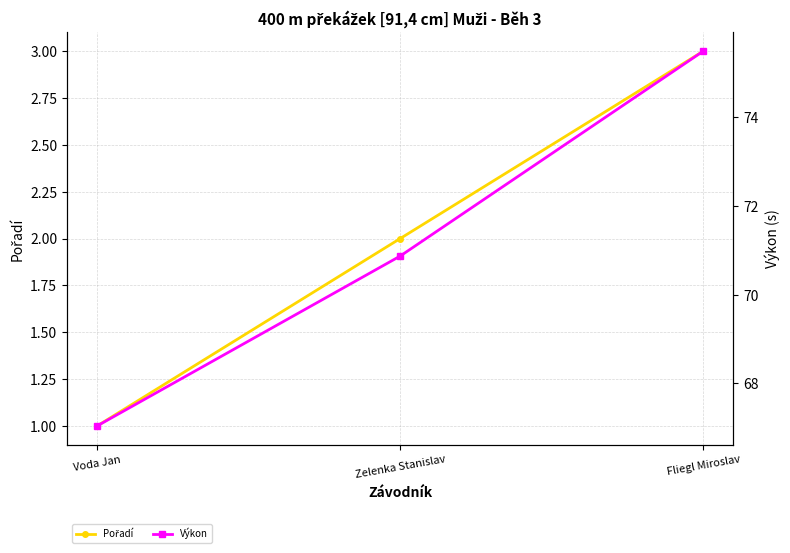

What is the total value across all series at Zelenka Stanislav?

72.9